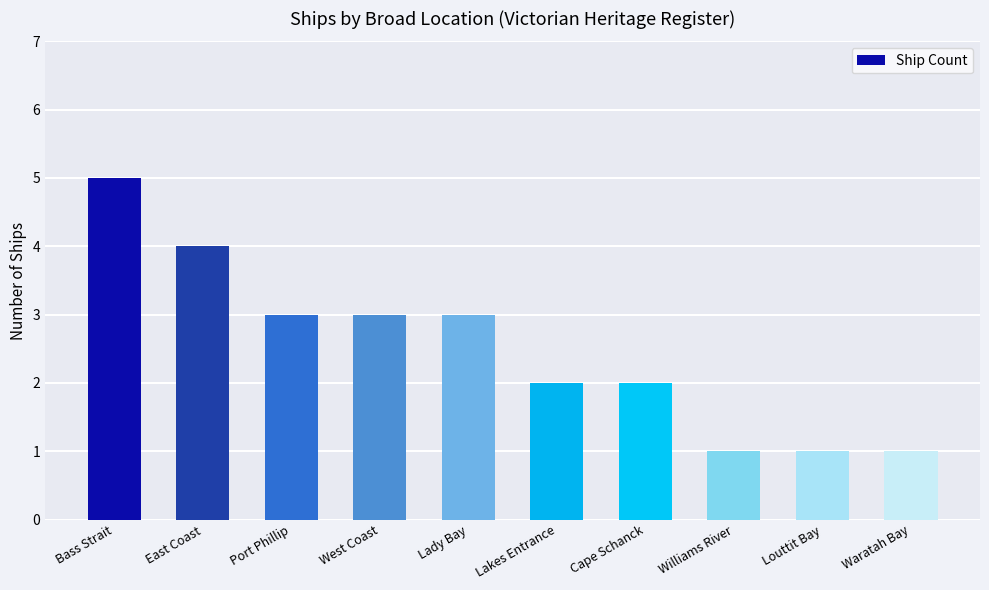

What is the difference between the maximum and minimum values?

4